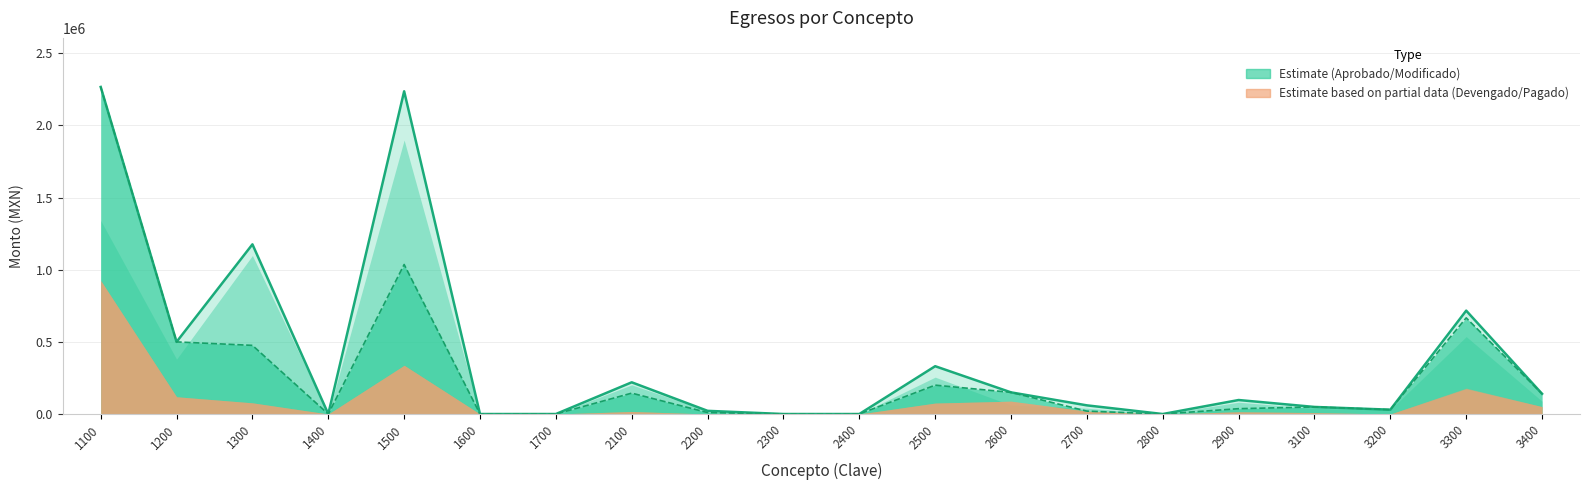

How many data points in Pagado are above 17623?

10